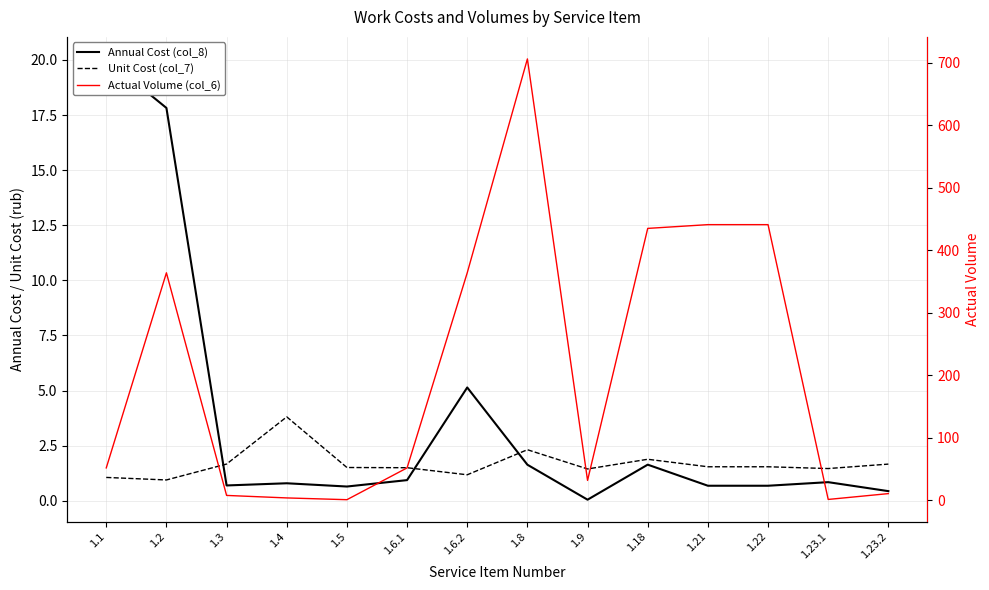

Which category has the highest value in the Unit Cost (col_7) series?

1.4